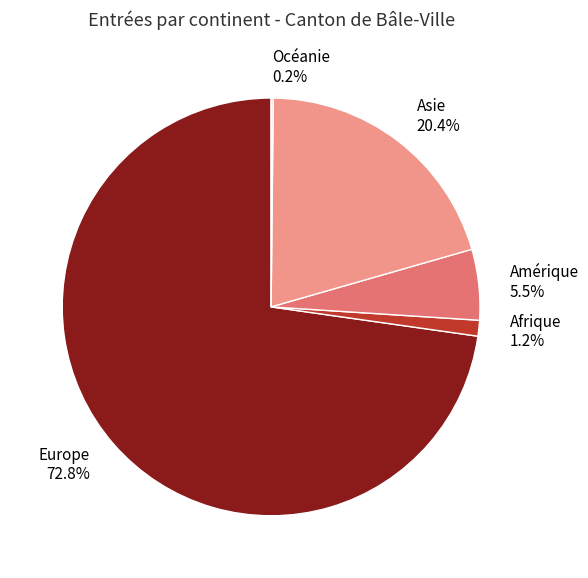

Is Amérique 5.5% the majority of the pie?

No